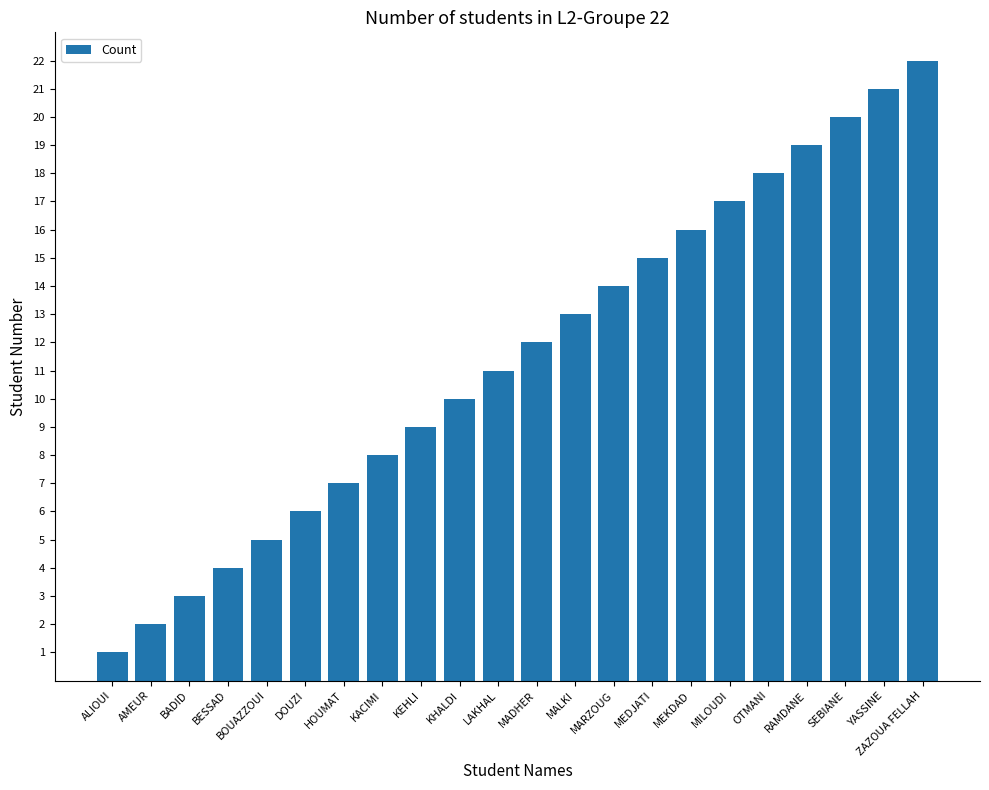

How many bars are there in total?

22